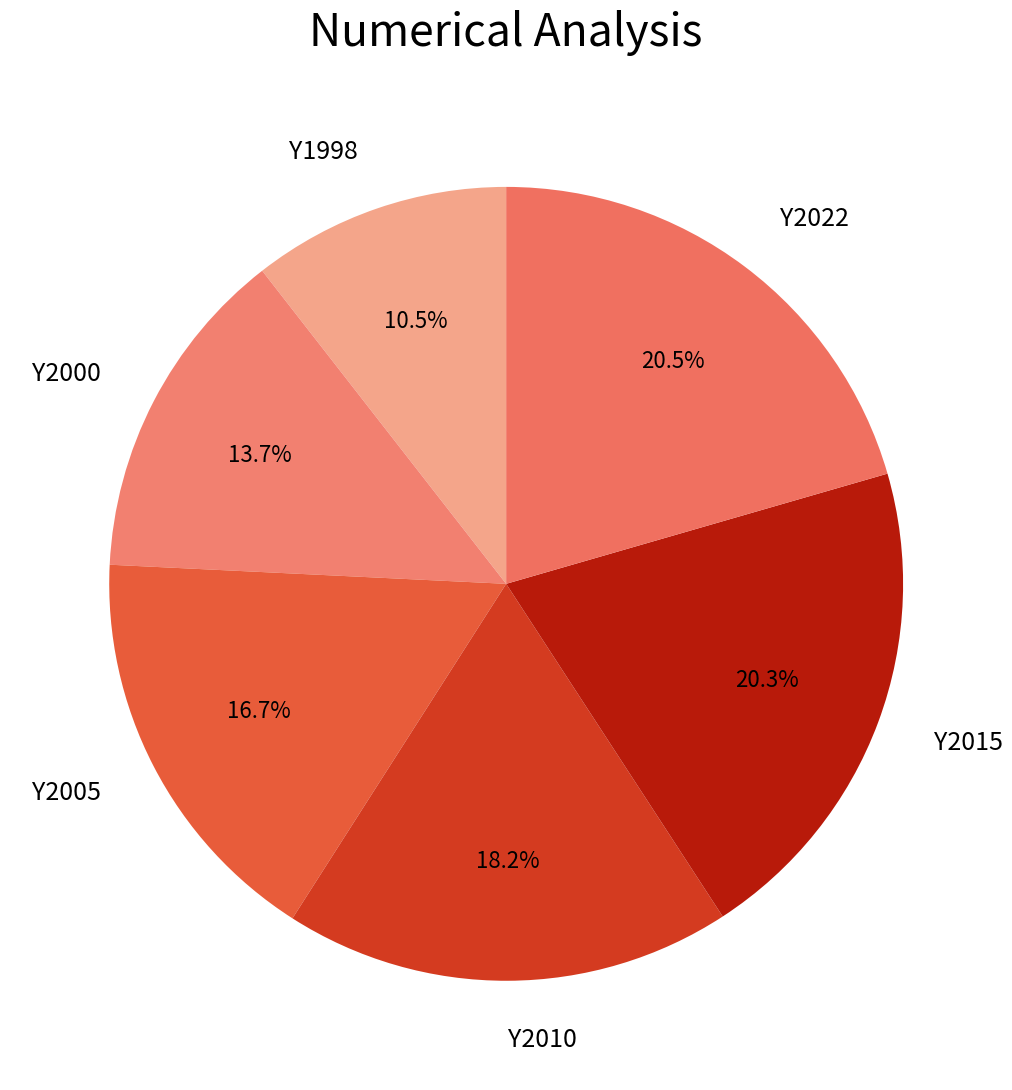

Is Y2010 the majority of the pie?

No